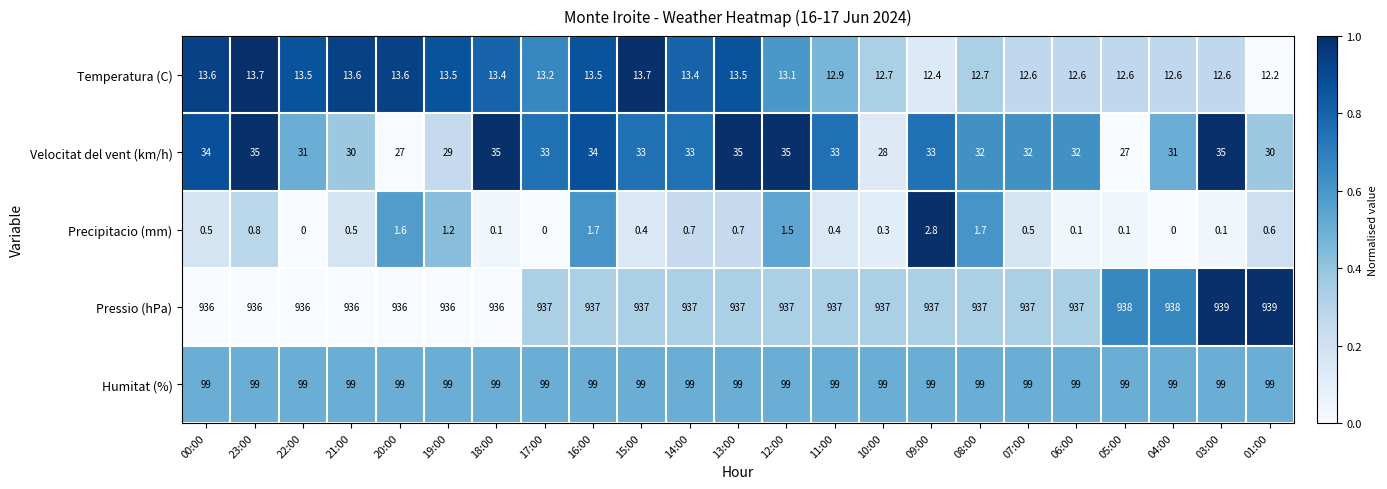

Which category has the highest value in the Precipitacio (mm) series?

09:00